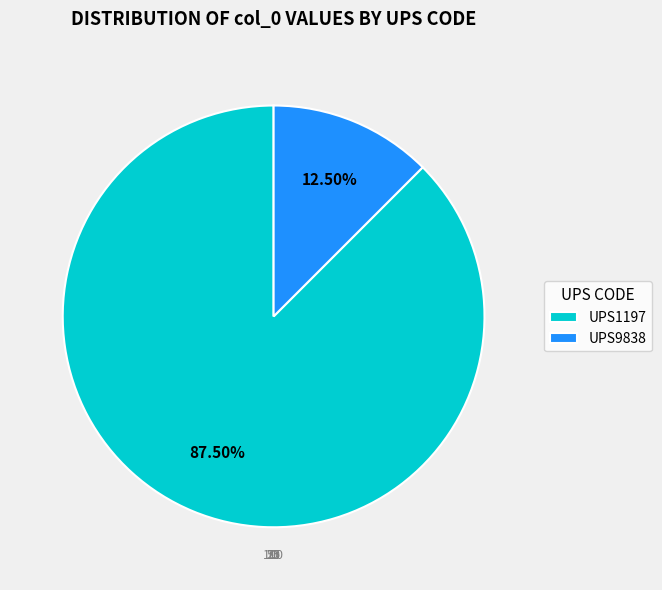

Rank the categories by value from highest to lowest.

UPS1197, UPS9838